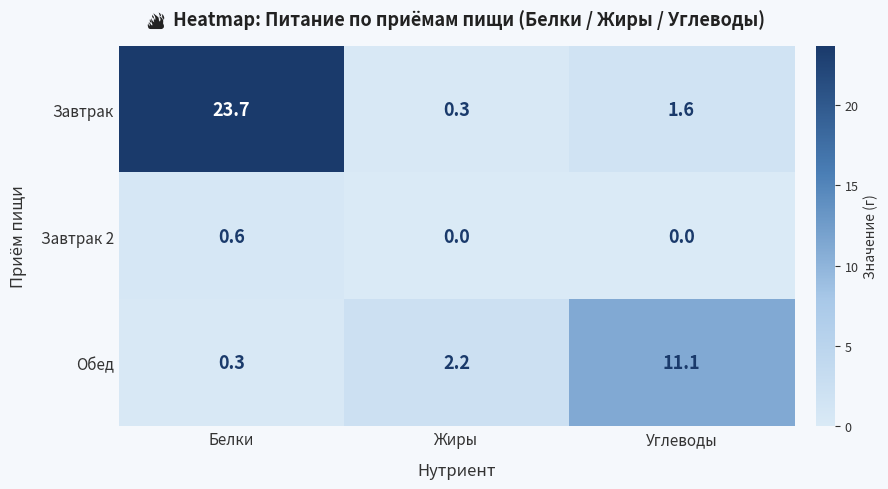

Count the number of categories in the chart.

3